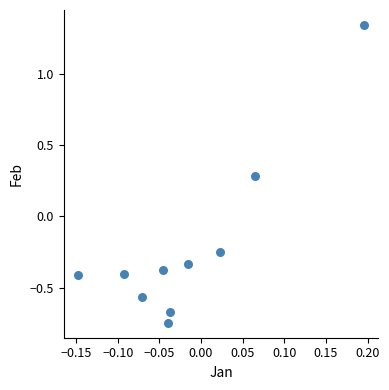

What is the range of Y values (max minus min)?

2.1